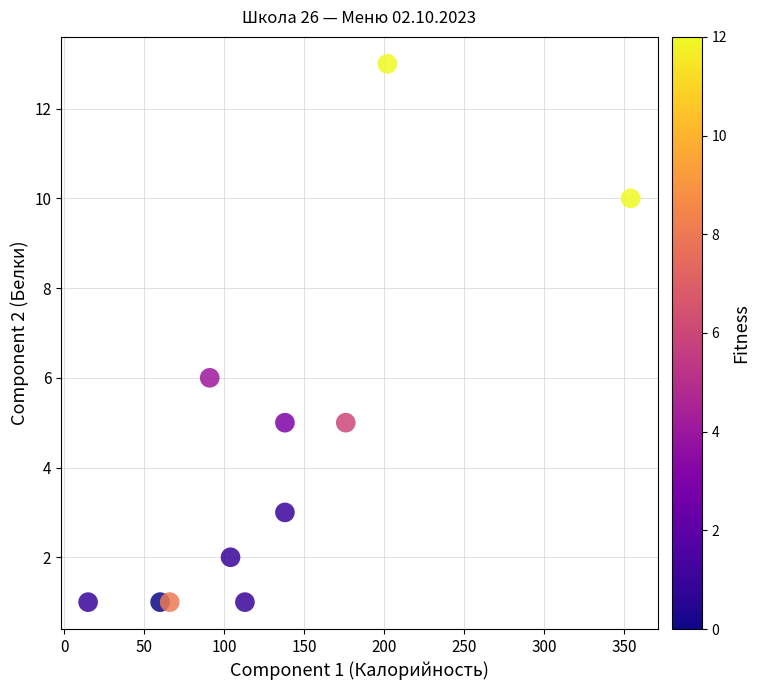

What is the average X value?

132